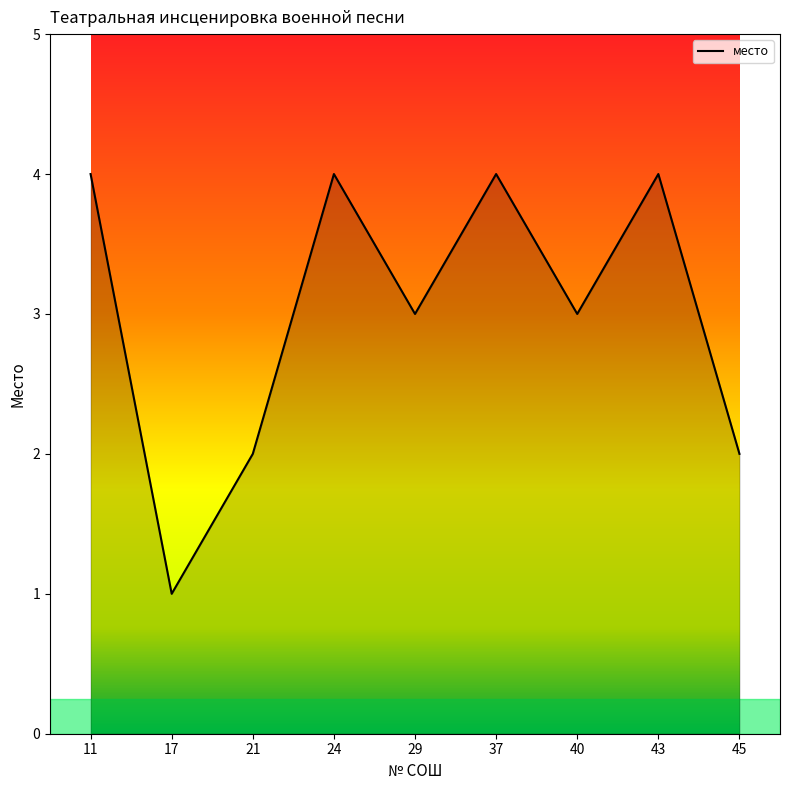

Reading right to left, list all the values displayed in this chart.

45=2	43=4	40=3	37=4	29=3	24=4	21=2	17=1	11=4